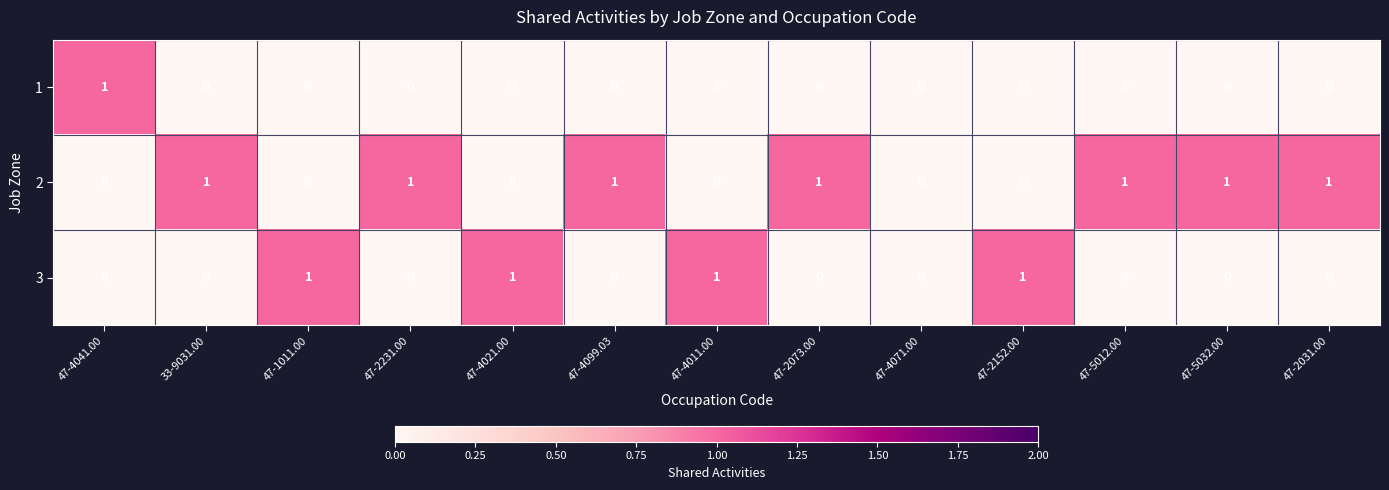

Is the value of 2 at 47-2231.00 greater than the value of 1 at 47-5032.00?

Yes